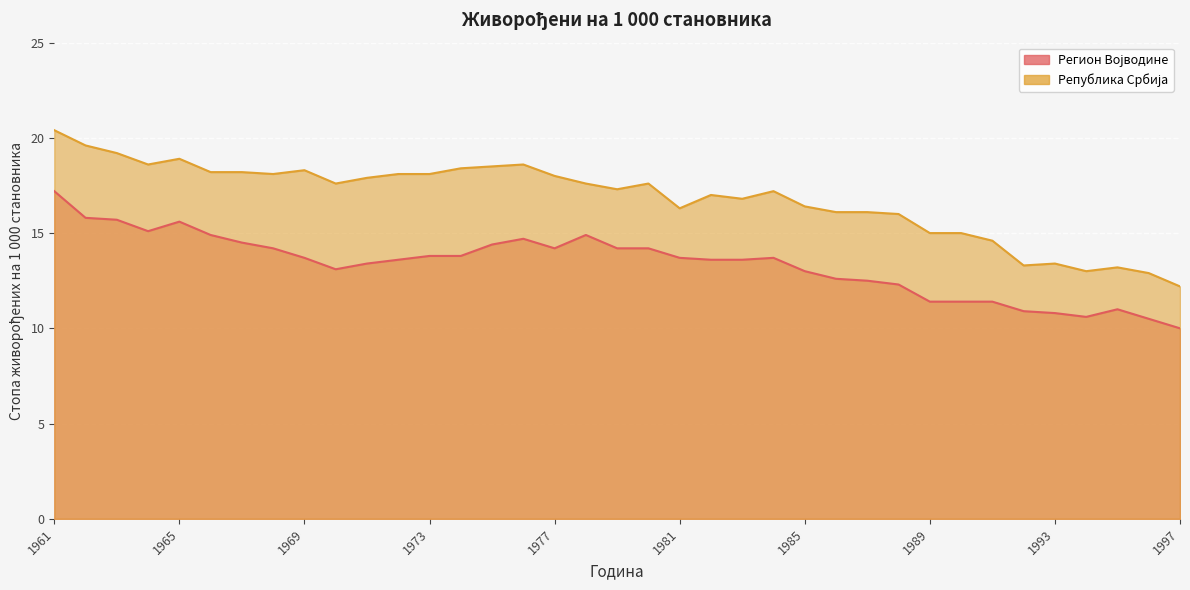

What value does the Република Србија series have at 1977?

18.0